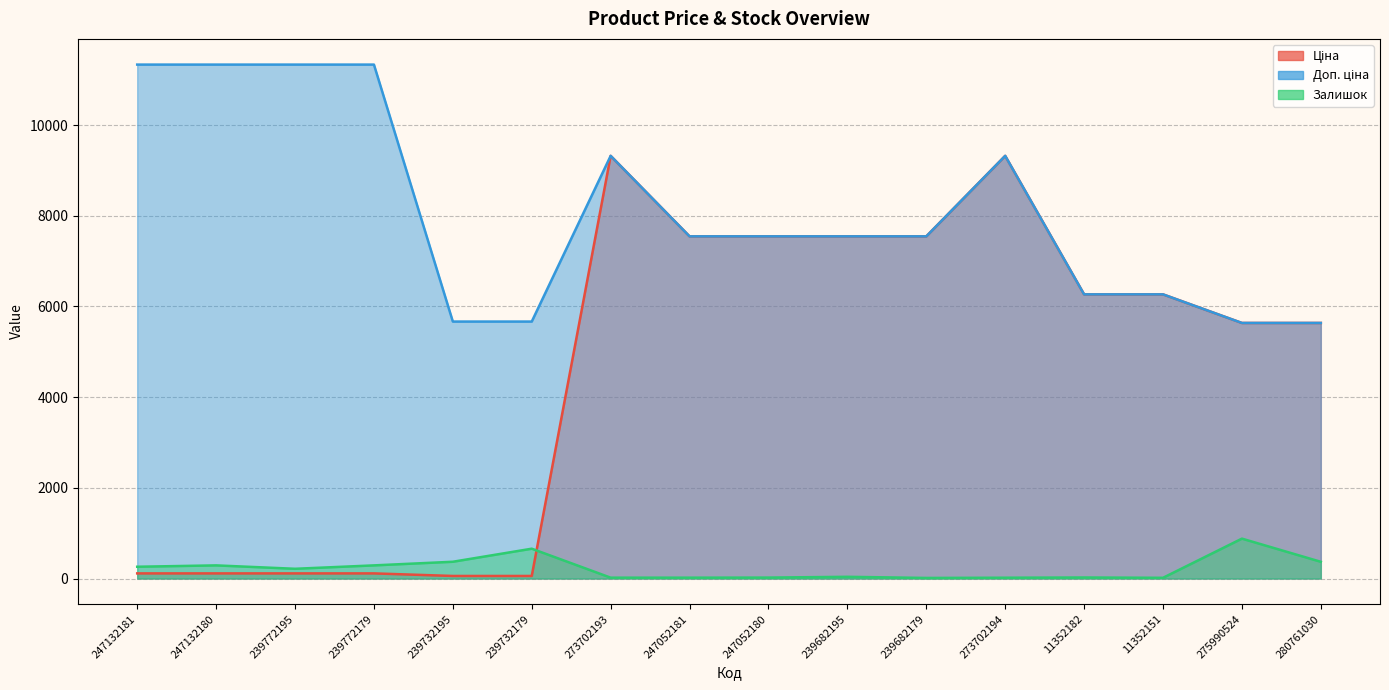

Reading left to right, extract all data points from this chart.

Ціна: 113.3	113.3	113.3	113.3	56.7	56.7	9321.4	7545.9	7545.9	7545.9	7545.9	9321.4	6266.7	6266.7	5636.0	5636.0
Доп. ціна: 11334.0	11334.0	11334.0	11334.0	5667.0	5667.0	9321.4	7545.9	7545.9	7545.9	7545.9	9321.4	6266.7	6266.7	5636.0	5636.0
Залишок: 260.0	290.0	215.0	290.0	370.0	658.0	19.0	19.0	21.0	38.0	13.0	18.0	23.0	16.0	880.0	369.0